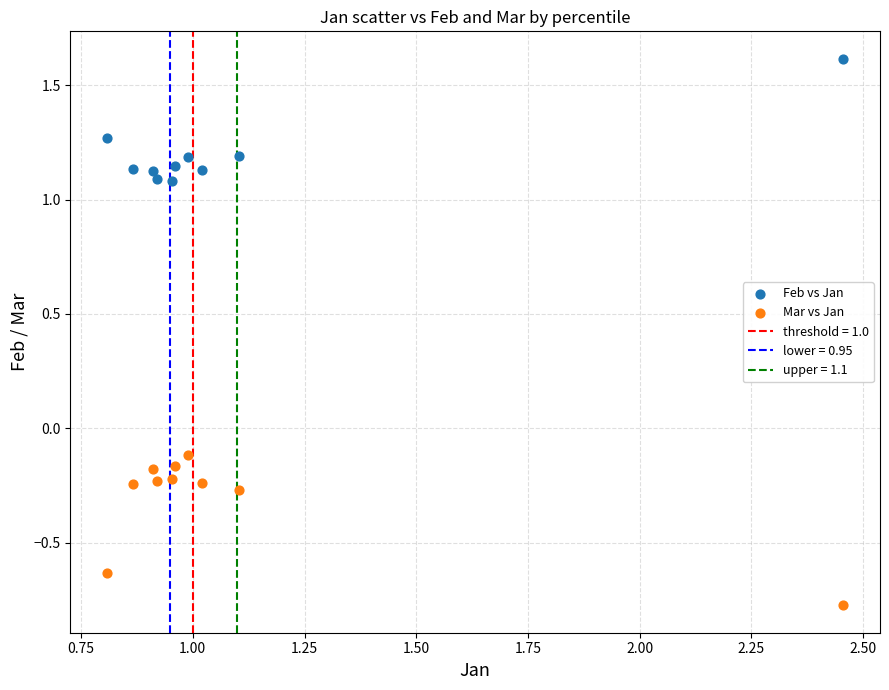

Which series has the largest Y range (max minus min)?

Mar vs Jan